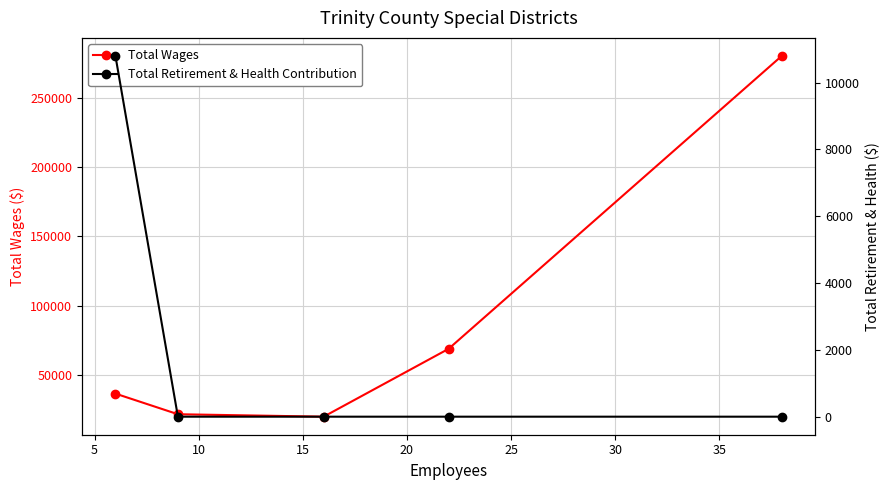

At 0, list the series in order from smallest to largest.

Total Retirement & Health Contribution, Total Wages